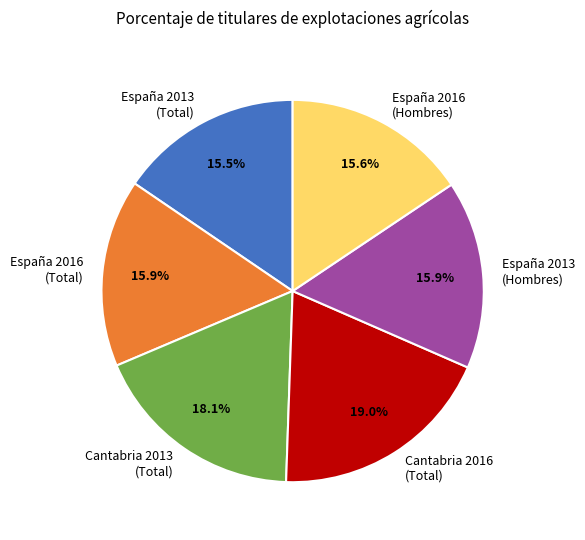

Approximately how many times larger is the value at España 2013 (Total) compared to Cantabria 2013 (Total)?

0.9